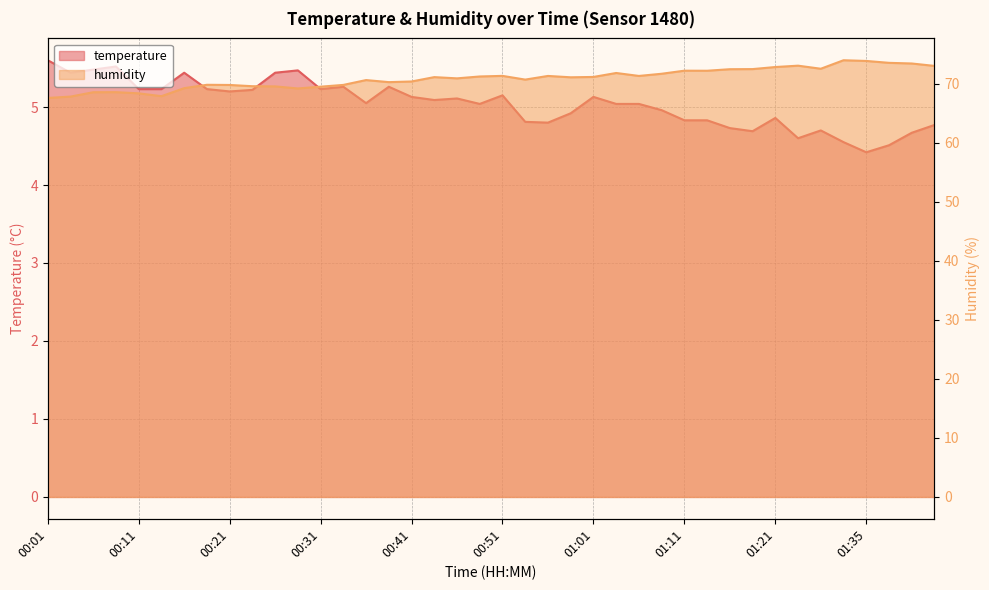

What is the approximate value of temperature at 00:21?

5.2